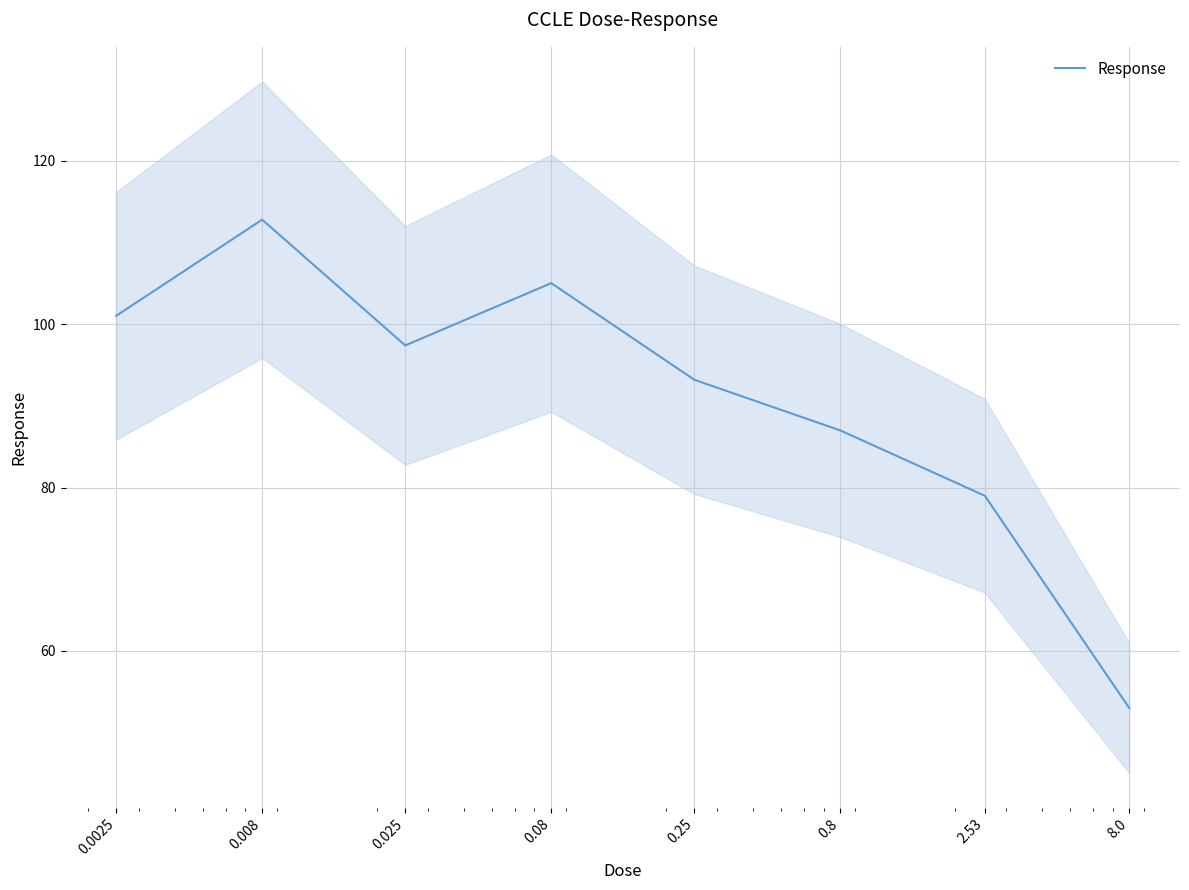

What position from the right is 8.0?

1